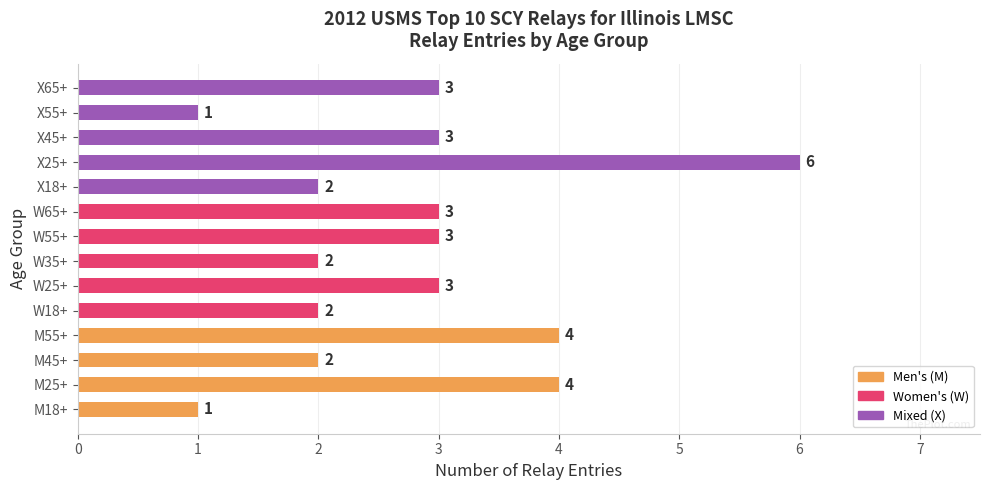

What is the average value?

3